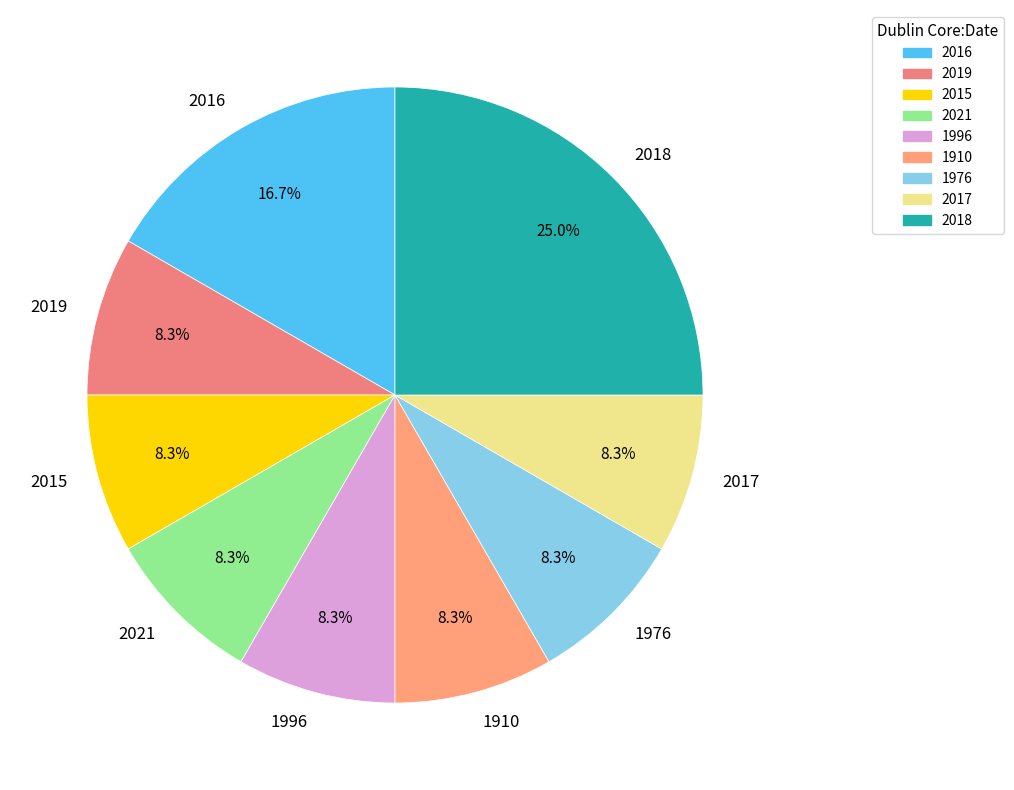

Is 2017 the majority of the pie?

No